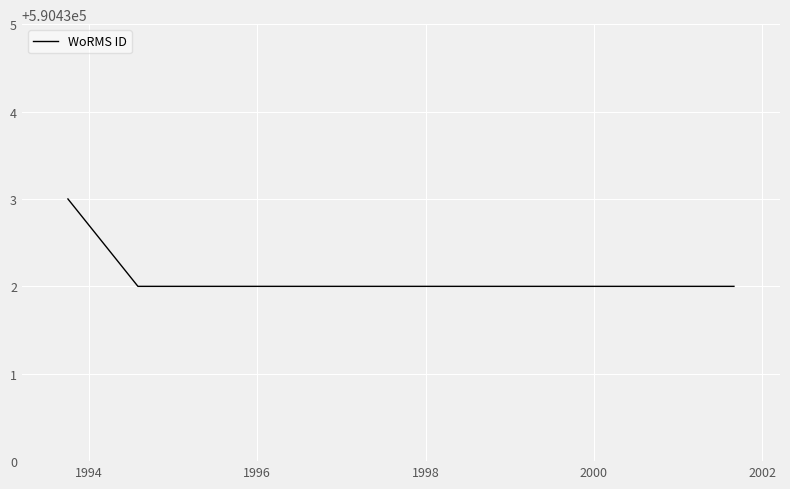

What is the greatest value displayed?

590433